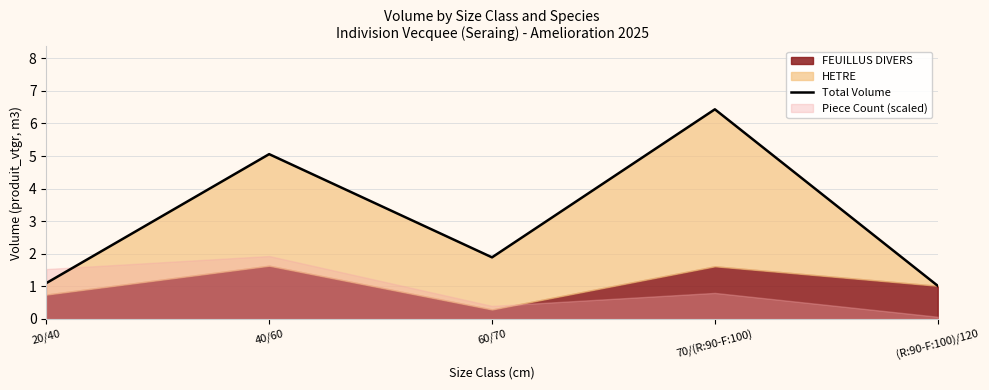

Is it true that the value at 70/(R:90-F:100) is 11.1?

False